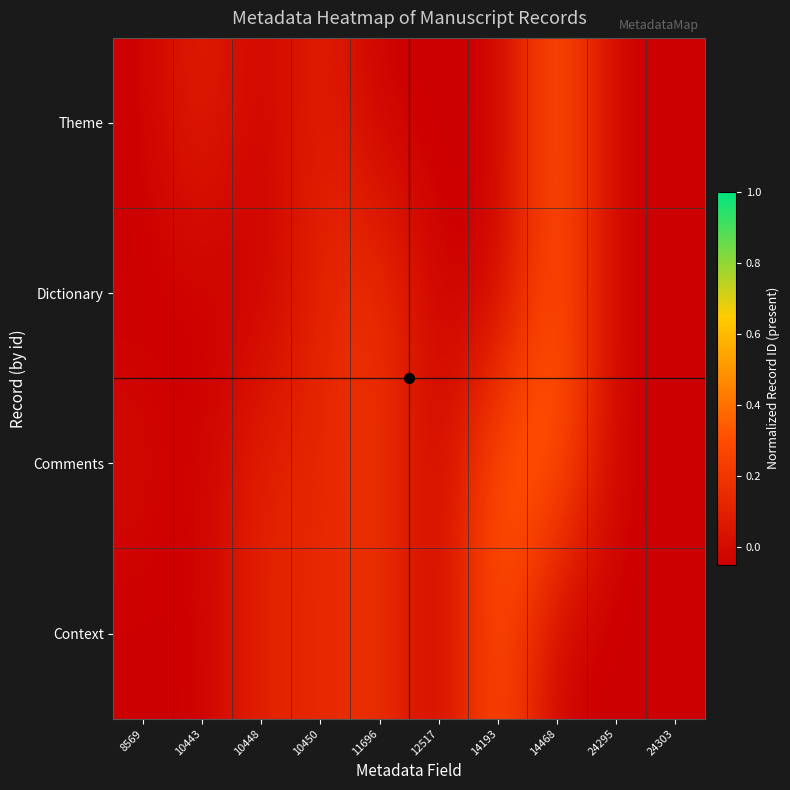

At how many categories does at least one series exceed 0?

6